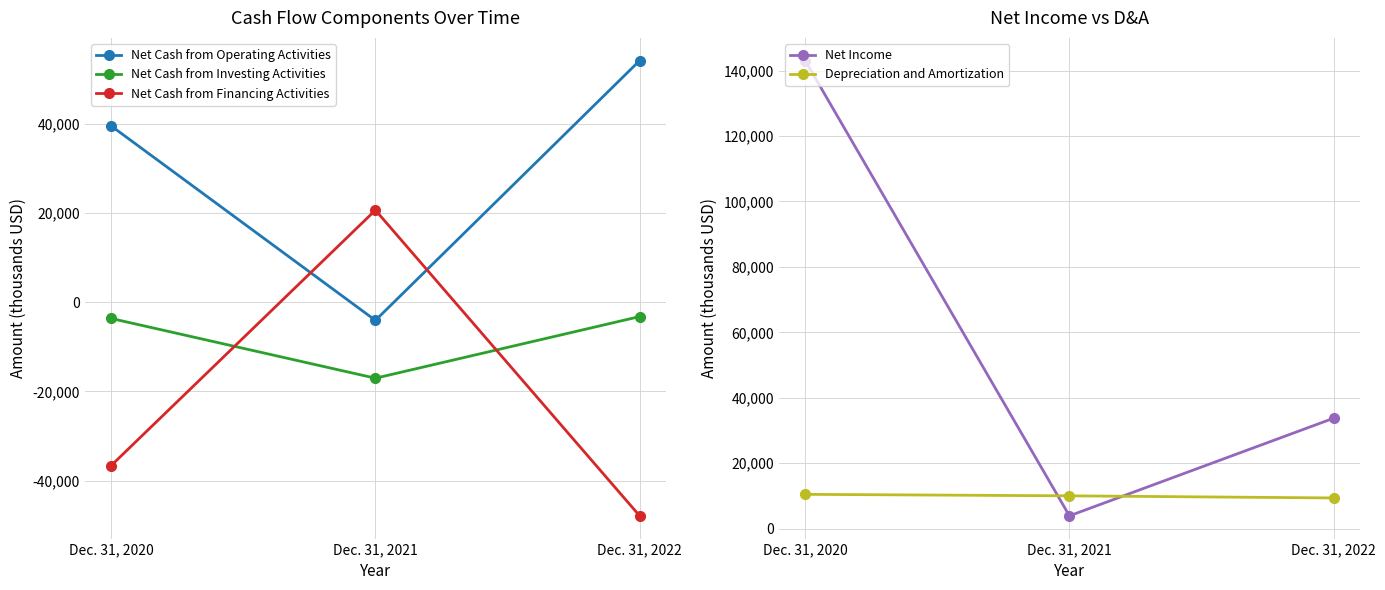

What are all the series names shown in the legend?

Net Cash from Operating Activities, Net Cash from Investing Activities, Net Cash from Financing Activities, Net Income, Depreciation and Amortization